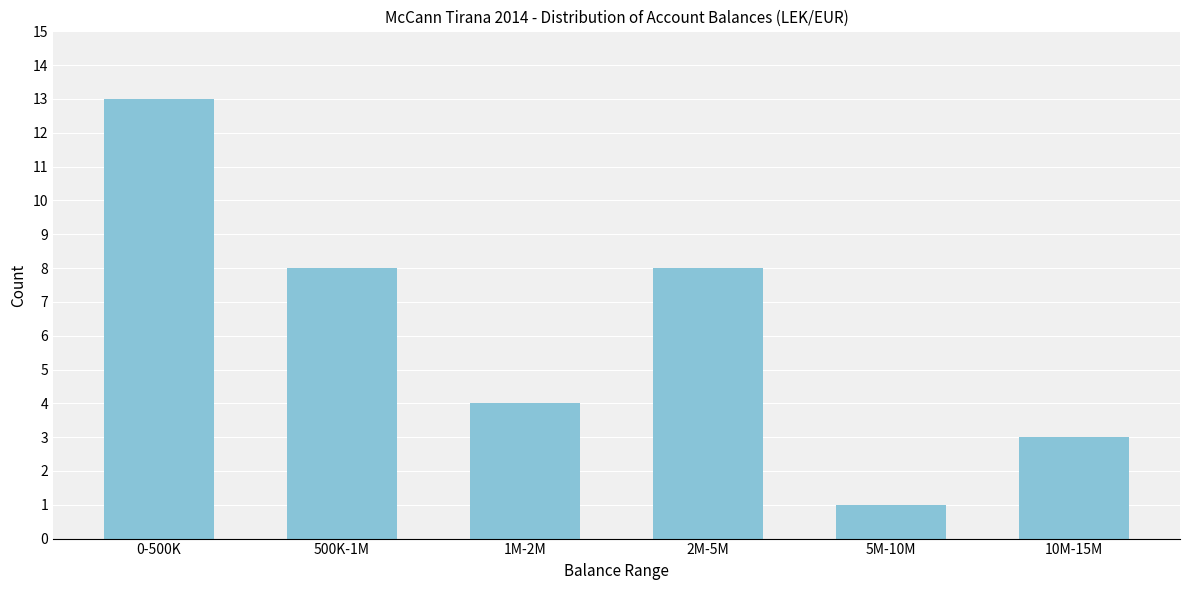

Reading right to left, transcribe all the data shown in this chart.

3	1	8	4	8	13